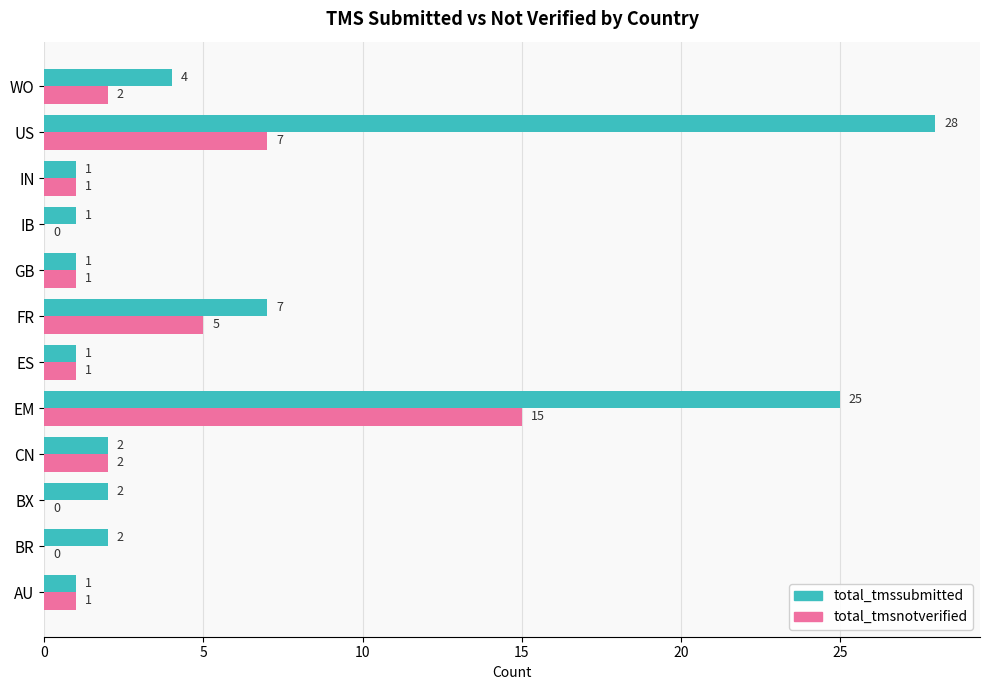

Which series changed the most between EM and IN?

total_tmssubmitted